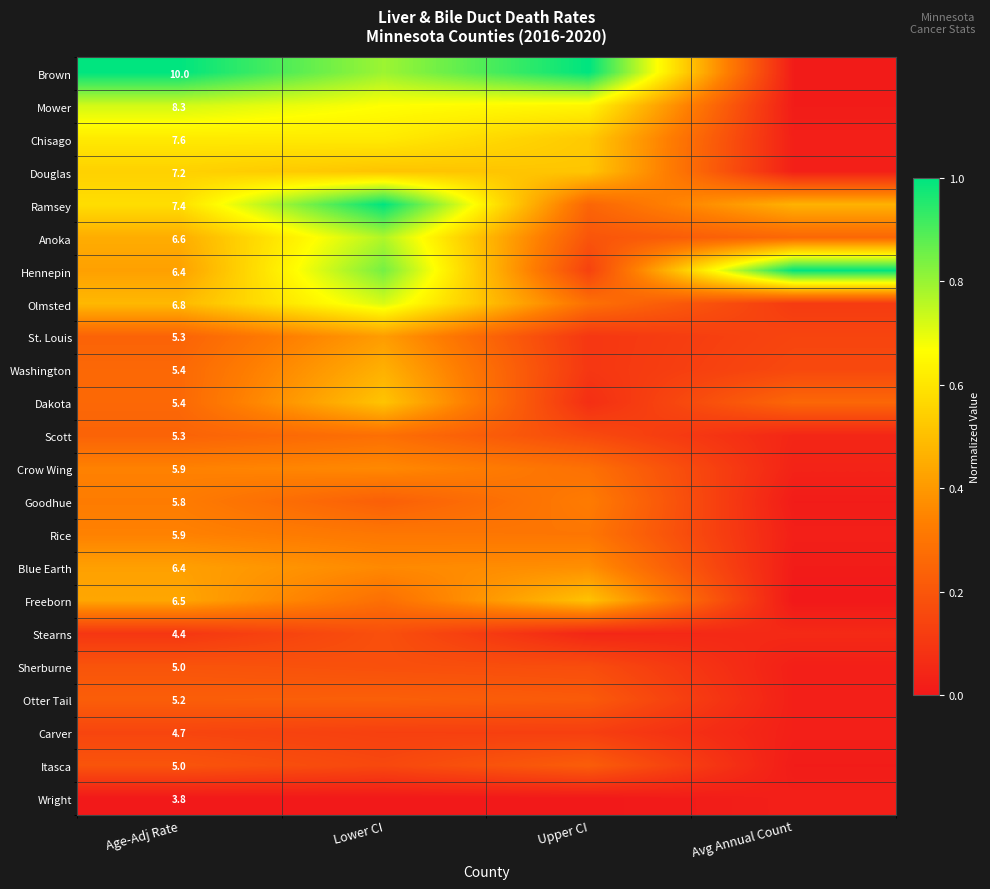

Which series has the largest range (max minus min)?

Brown